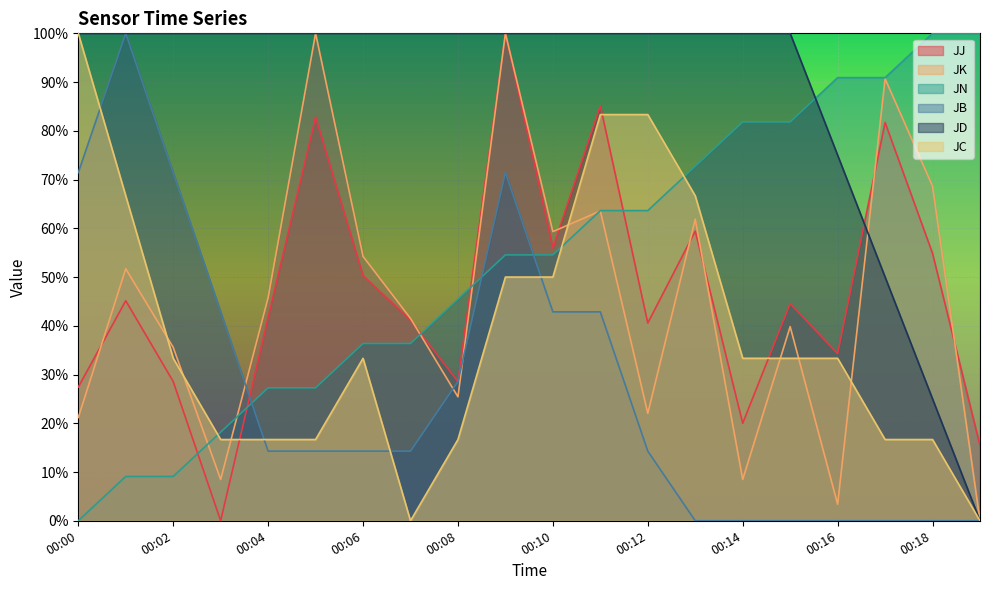

How many interior local valleys does the JC series have?

1